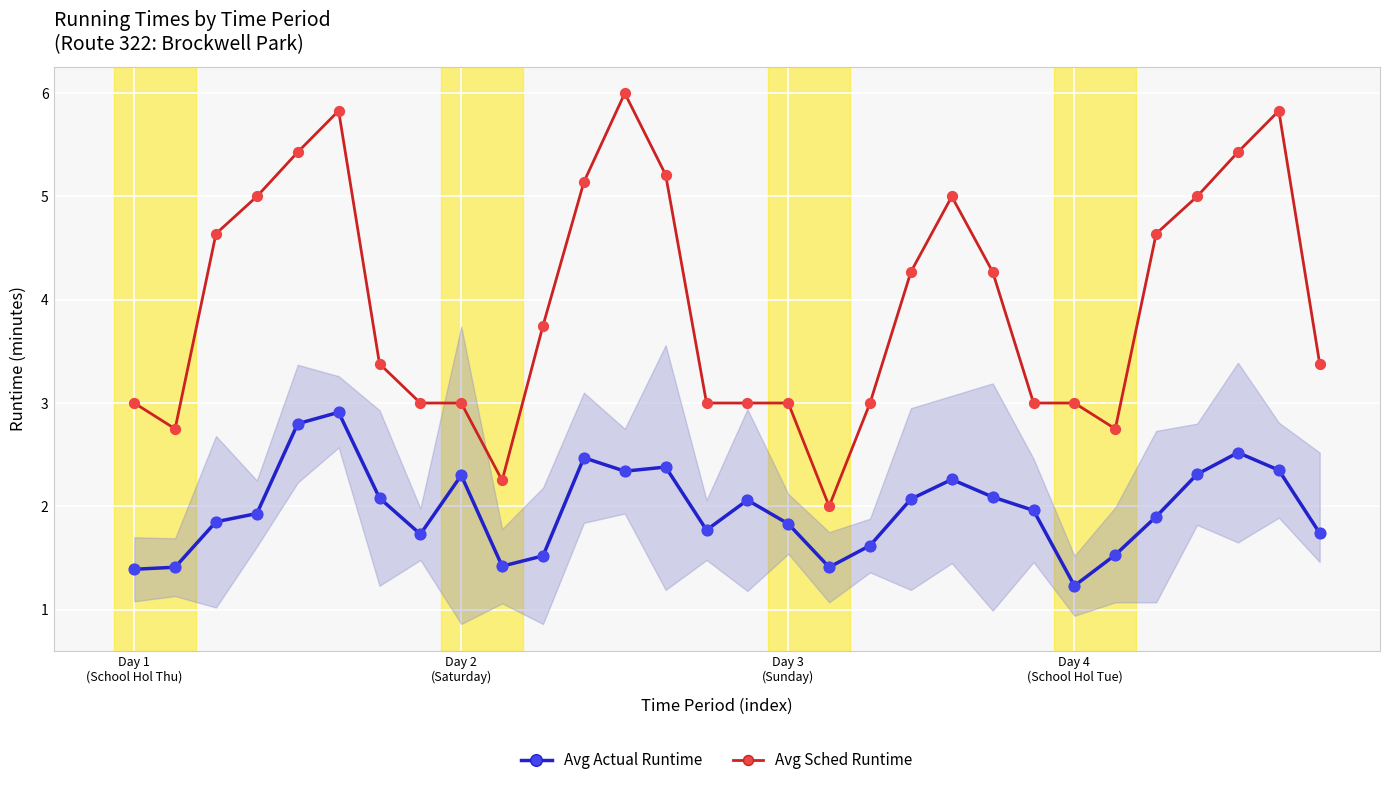

Which series has the largest total across all categories?

Avg Sched Runtime